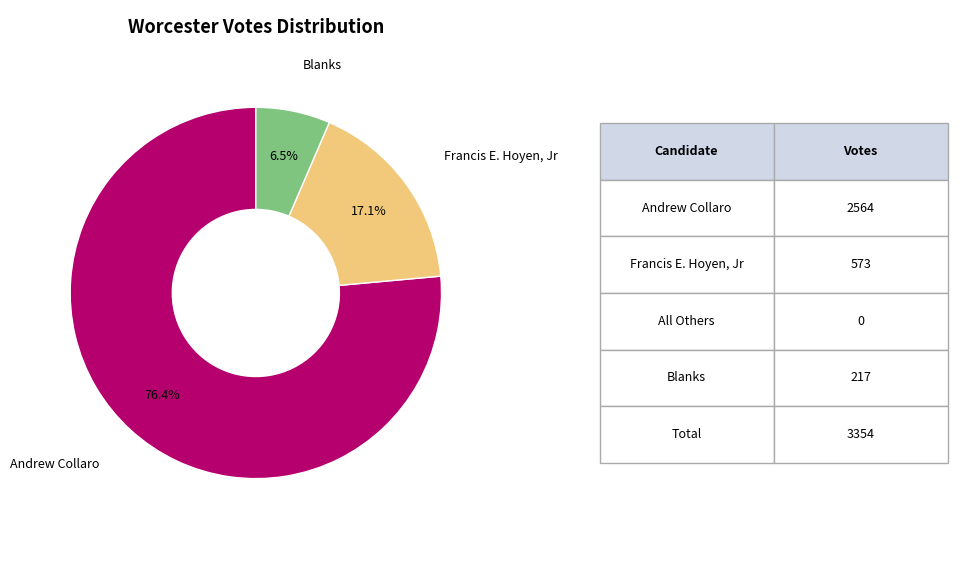

Is there a majority slice in this chart?

Yes